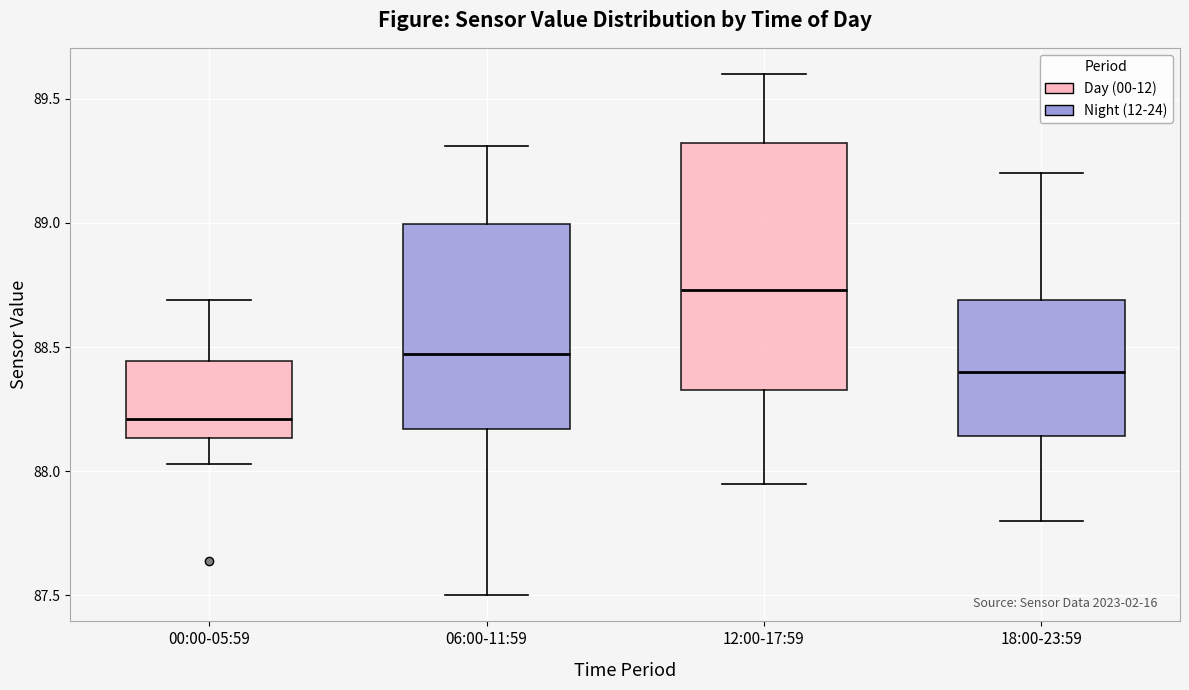

Which box has the highest median line?

12:00-17:59